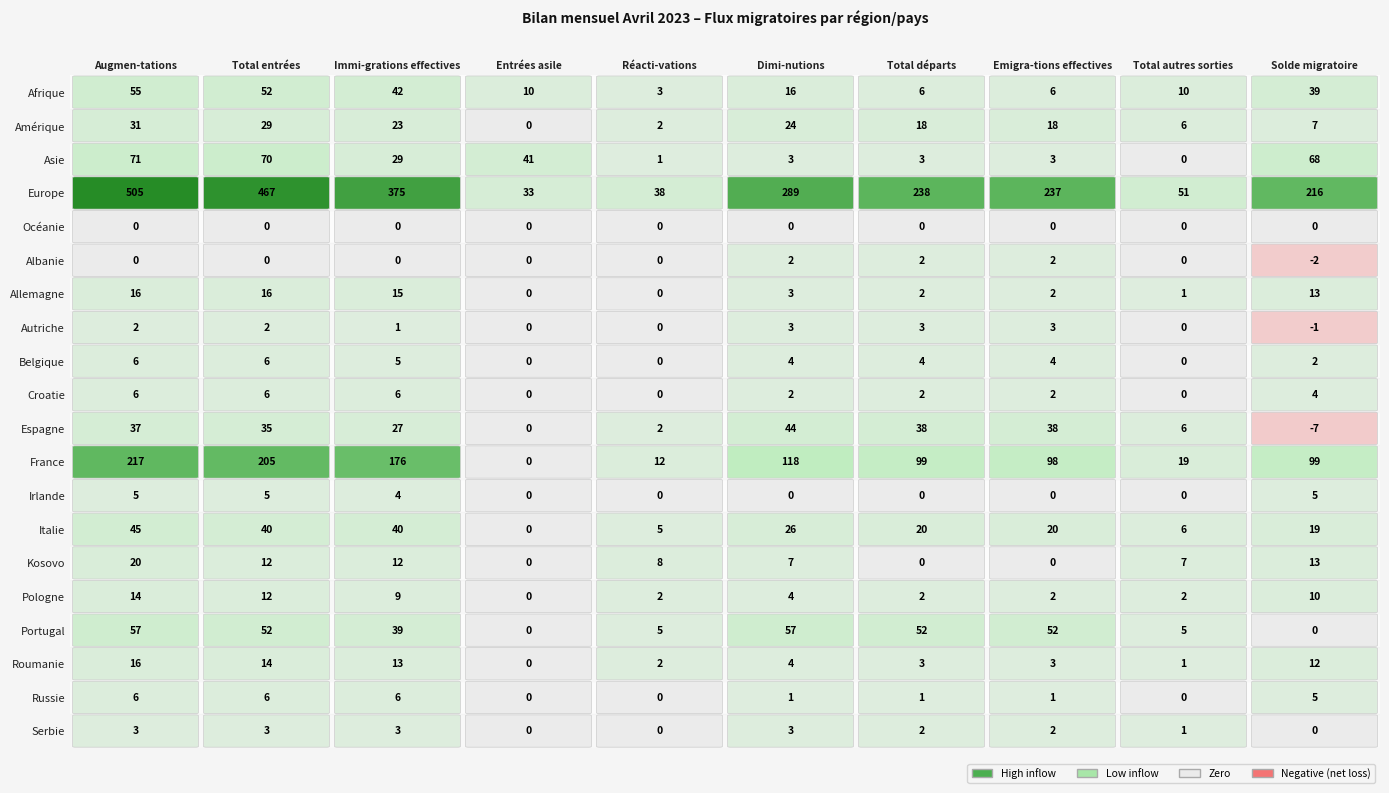

List the labels in order of Albanie value, smallest first.

9, 0, 1, 2, 3, 4, 8, 5, 6, 7